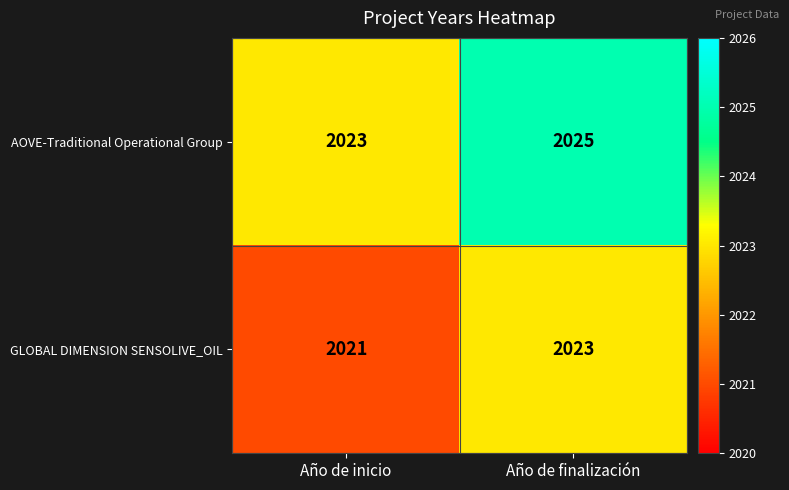

At Año de finalización, list the series in order from smallest to largest.

GLOBAL DIMENSION SENSOLIVE_OIL, AOVE-Traditional Operational Group